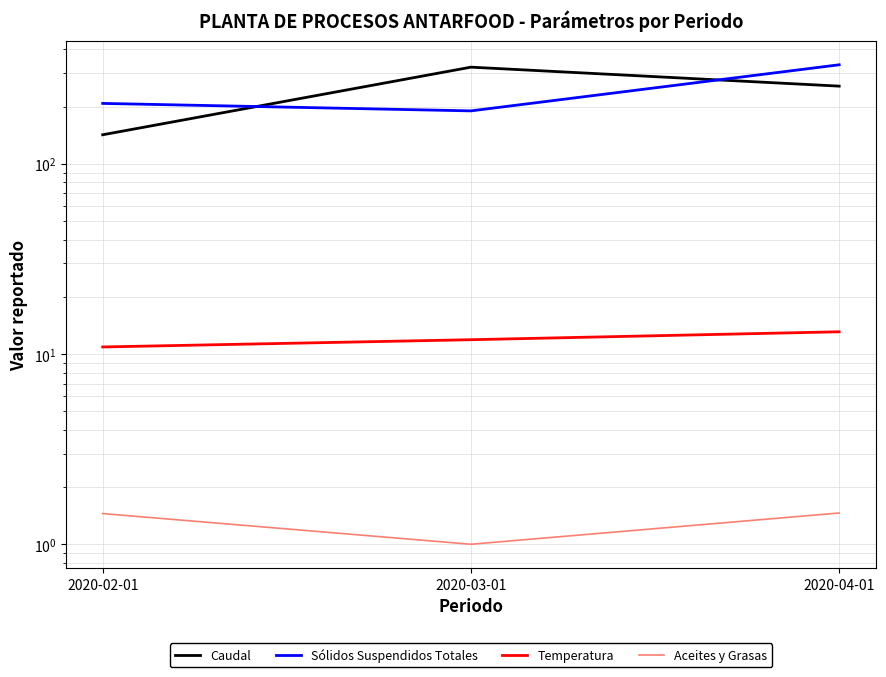

Does the chart have visible grid lines?

Yes